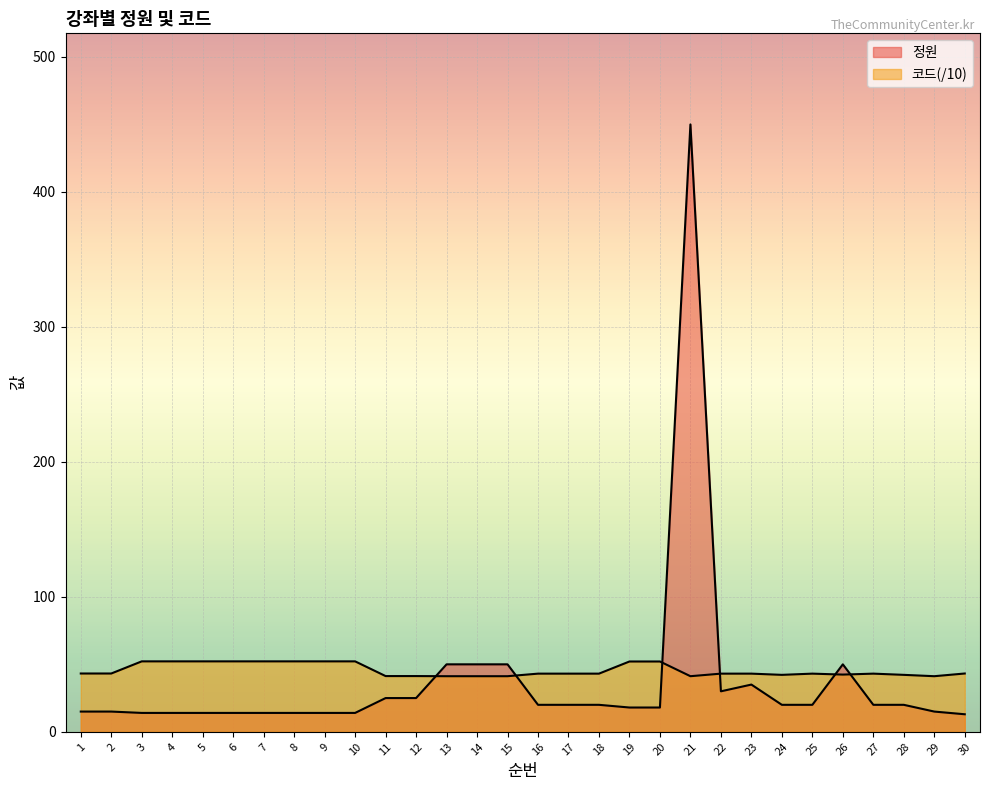

Which series has the widest spread of values?

정원